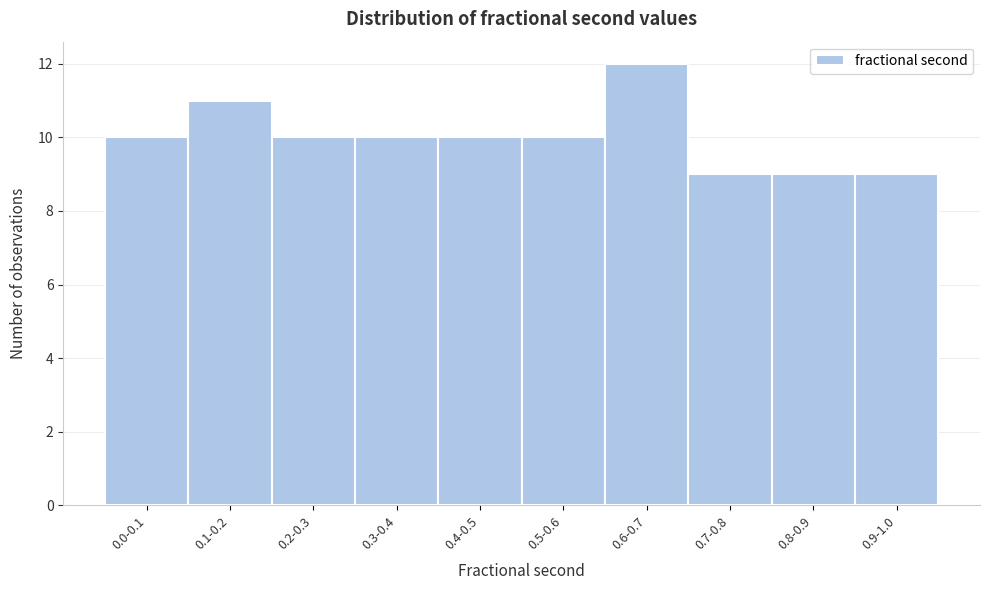

Reading left to right, transcribe all the data shown in this chart.

0.0-0.1=10	0.1-0.2=11	0.2-0.3=10	0.3-0.4=10	0.4-0.5=10	0.5-0.6=10	0.6-0.7=12	0.7-0.8=9	0.8-0.9=9	0.9-1.0=9